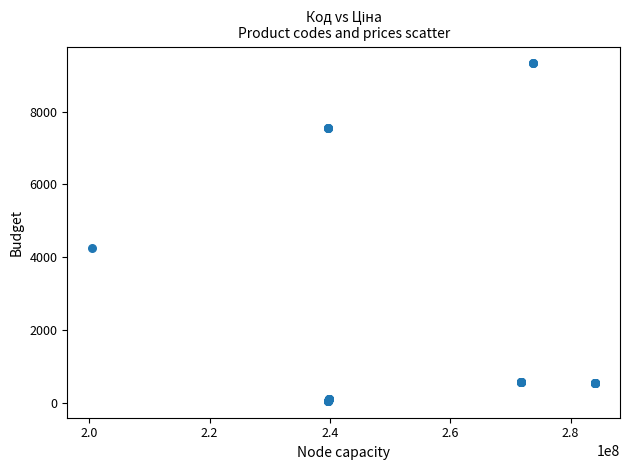

What Y value in the scatter plot is closest to 4689?

4266.8